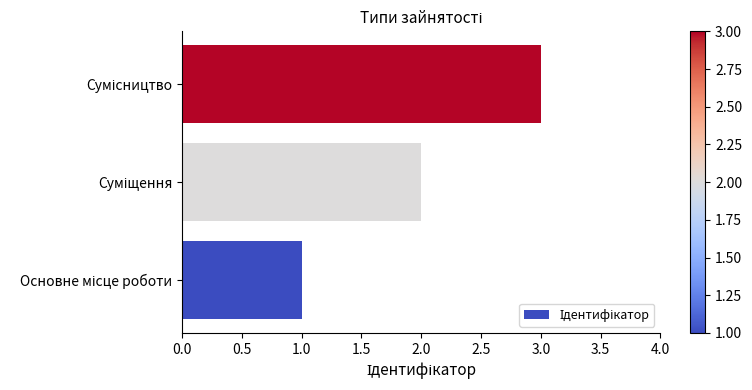

What is the sum of all values?

6